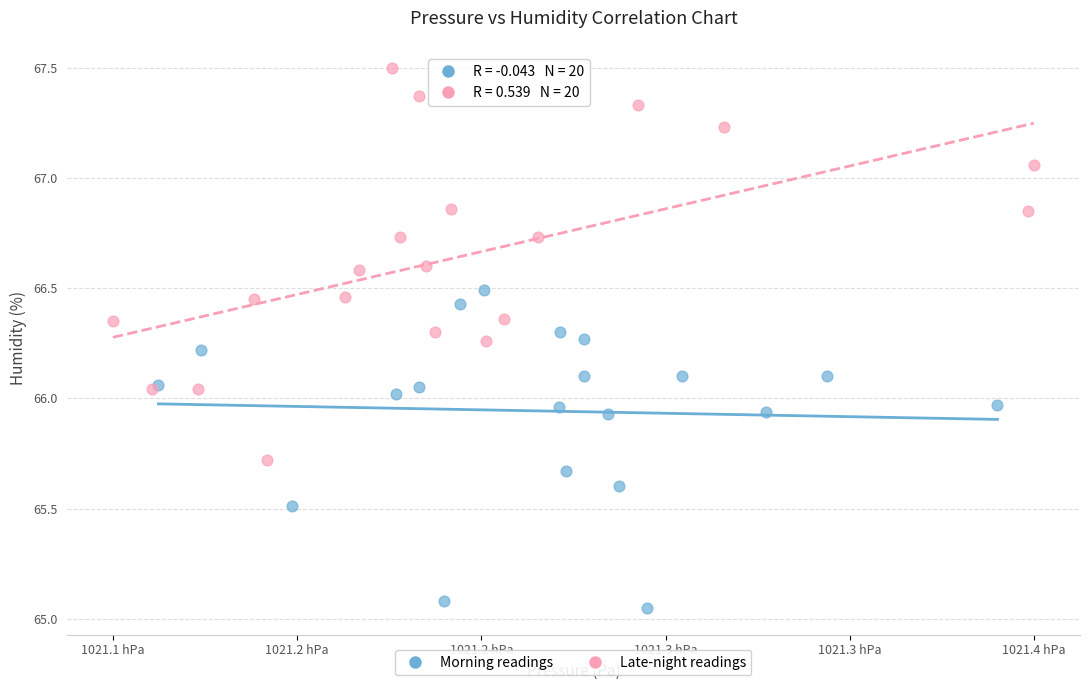

Which series has the largest Y range (max minus min)?

Late-night readings